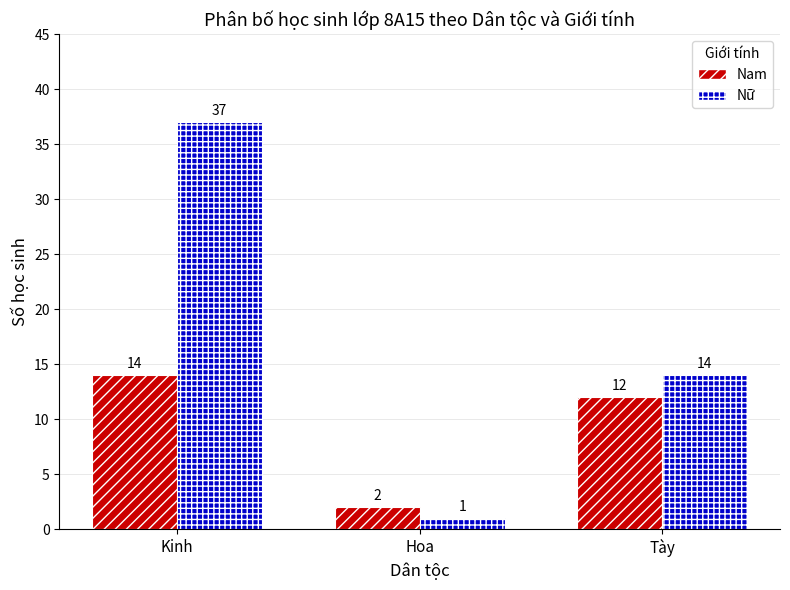

Which category has the lowest value in the Nữ series?

Hoa